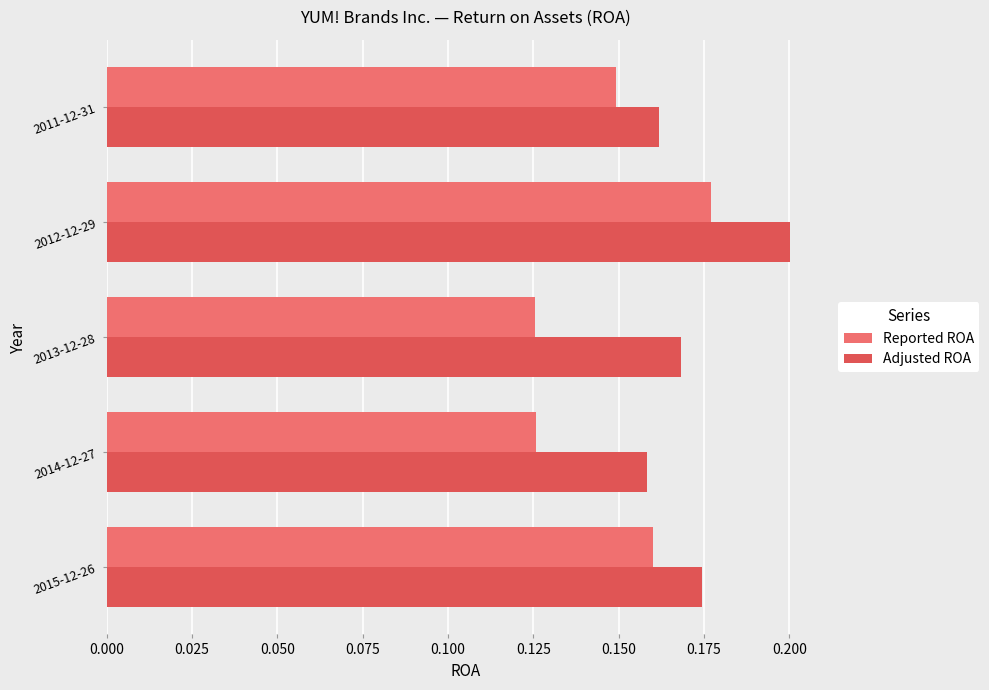

List the series in order of their peak value, lowest first.

Reported ROA, Adjusted ROA